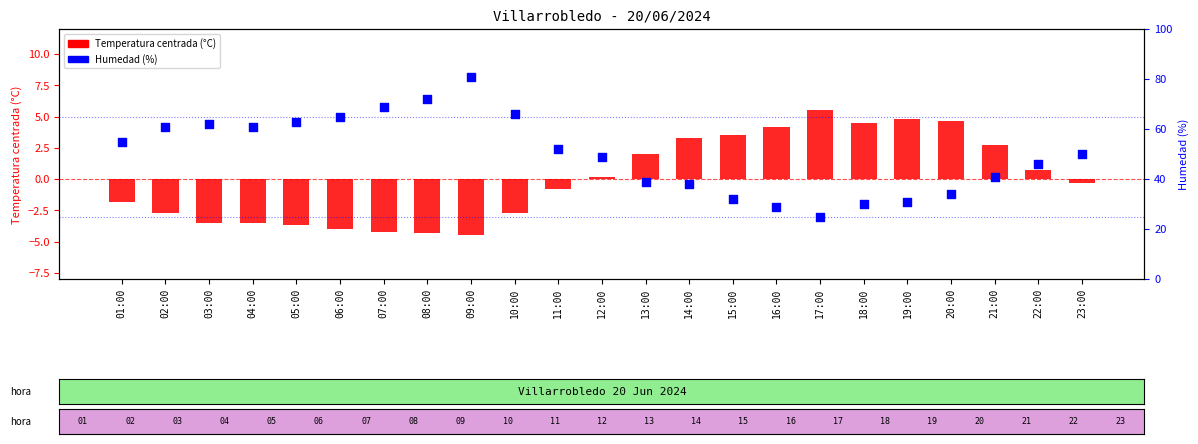

Is the value of Humedad (%) at 04:00 greater than the value of Temperatura (°C) at 05:00?

Yes